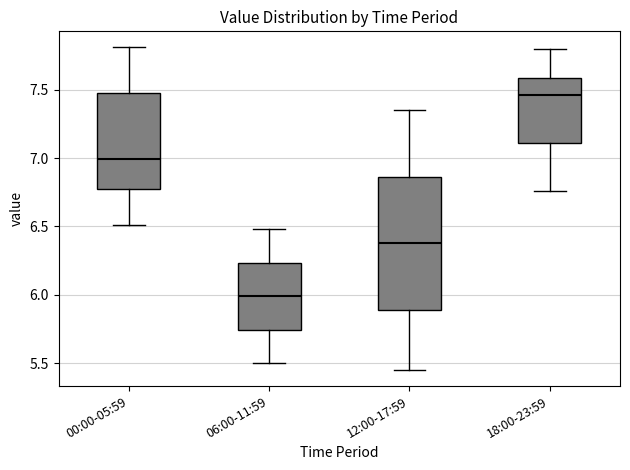

Which box's median line is the lowest?

06:00-11:59